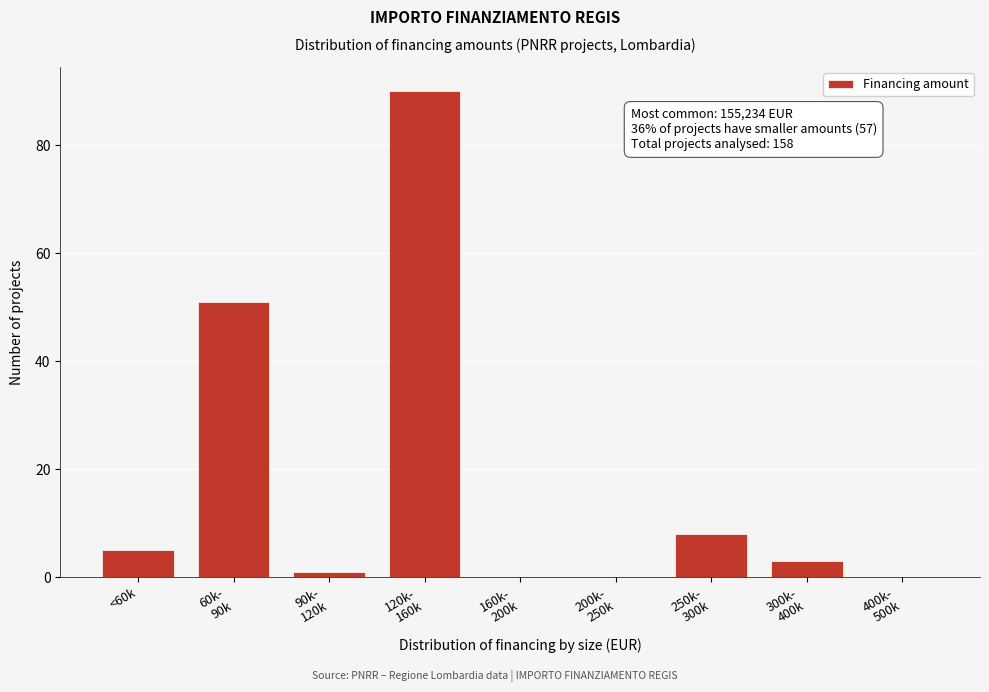

What is the sum of all values?

158